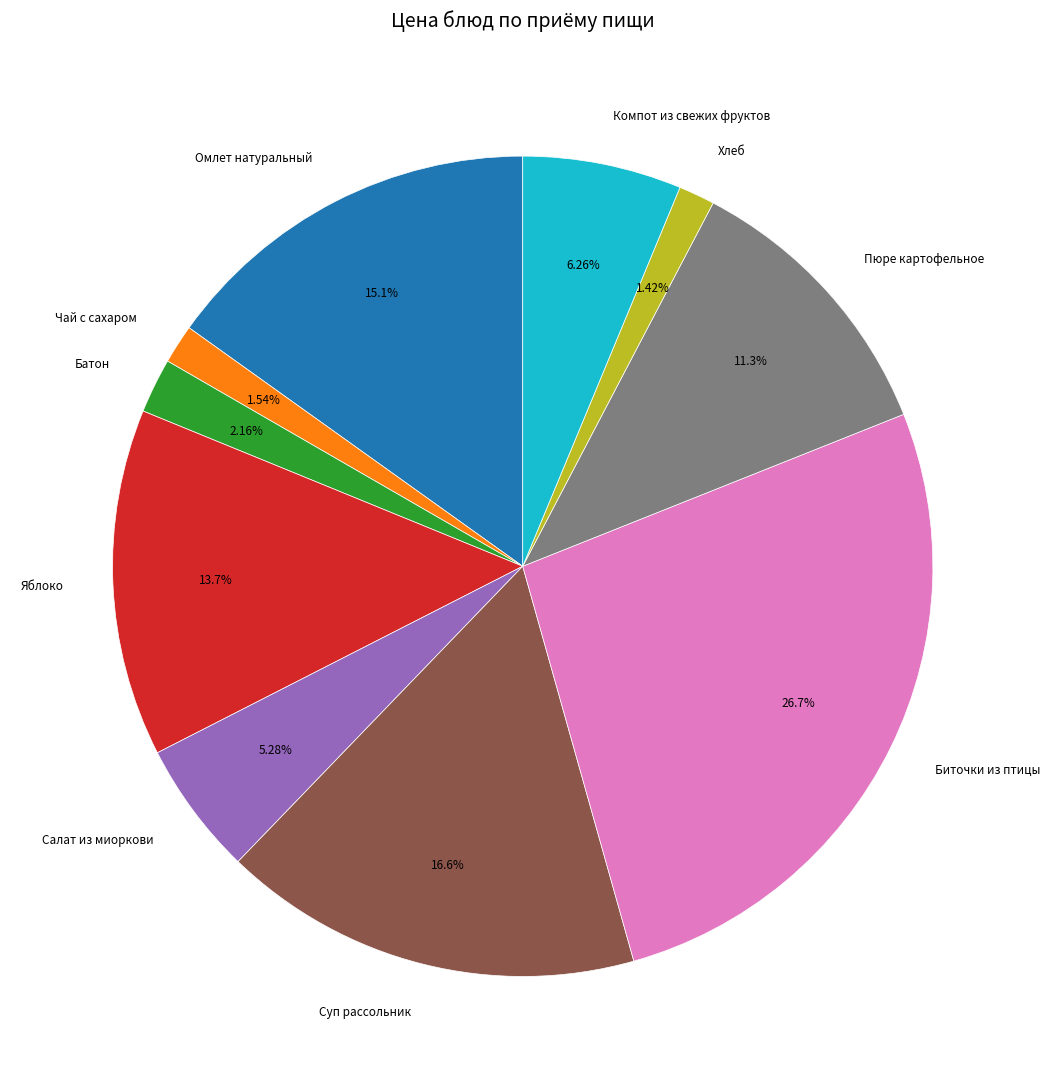

Is the sum of Хлеб and Салат из миоркови greater than half?

No